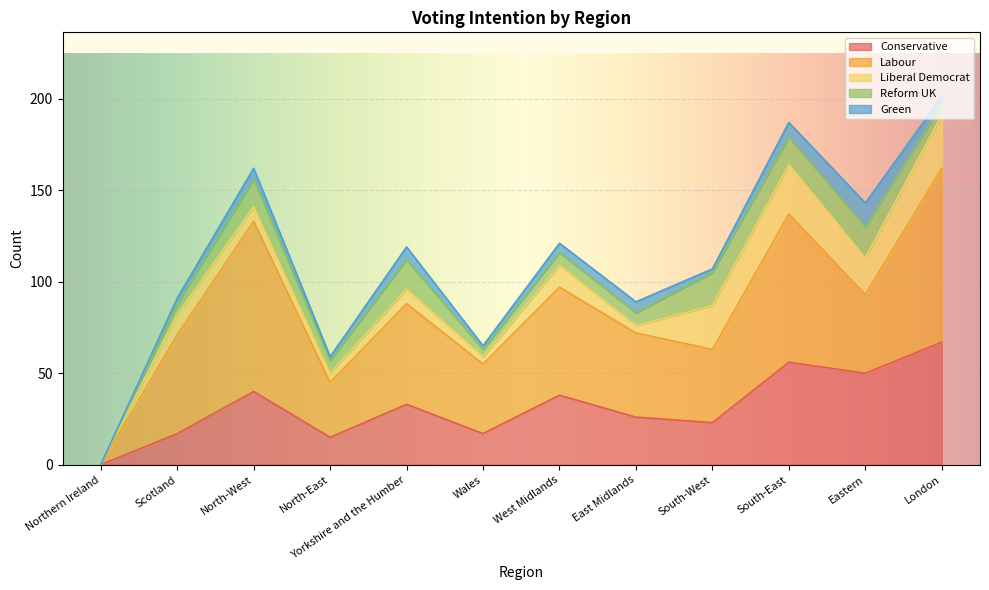

True or false: Conservative has a value of 40 at North-West.

True